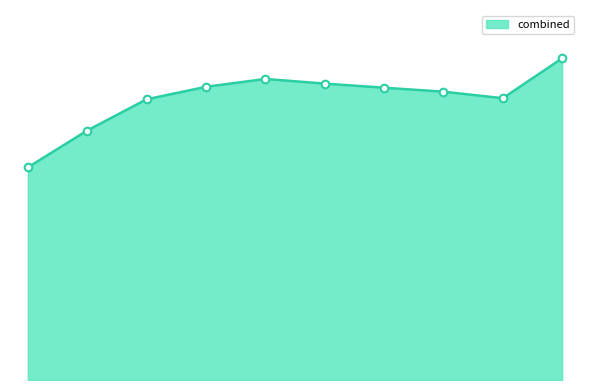

Is this an area chart (filled region under the line)?

Yes